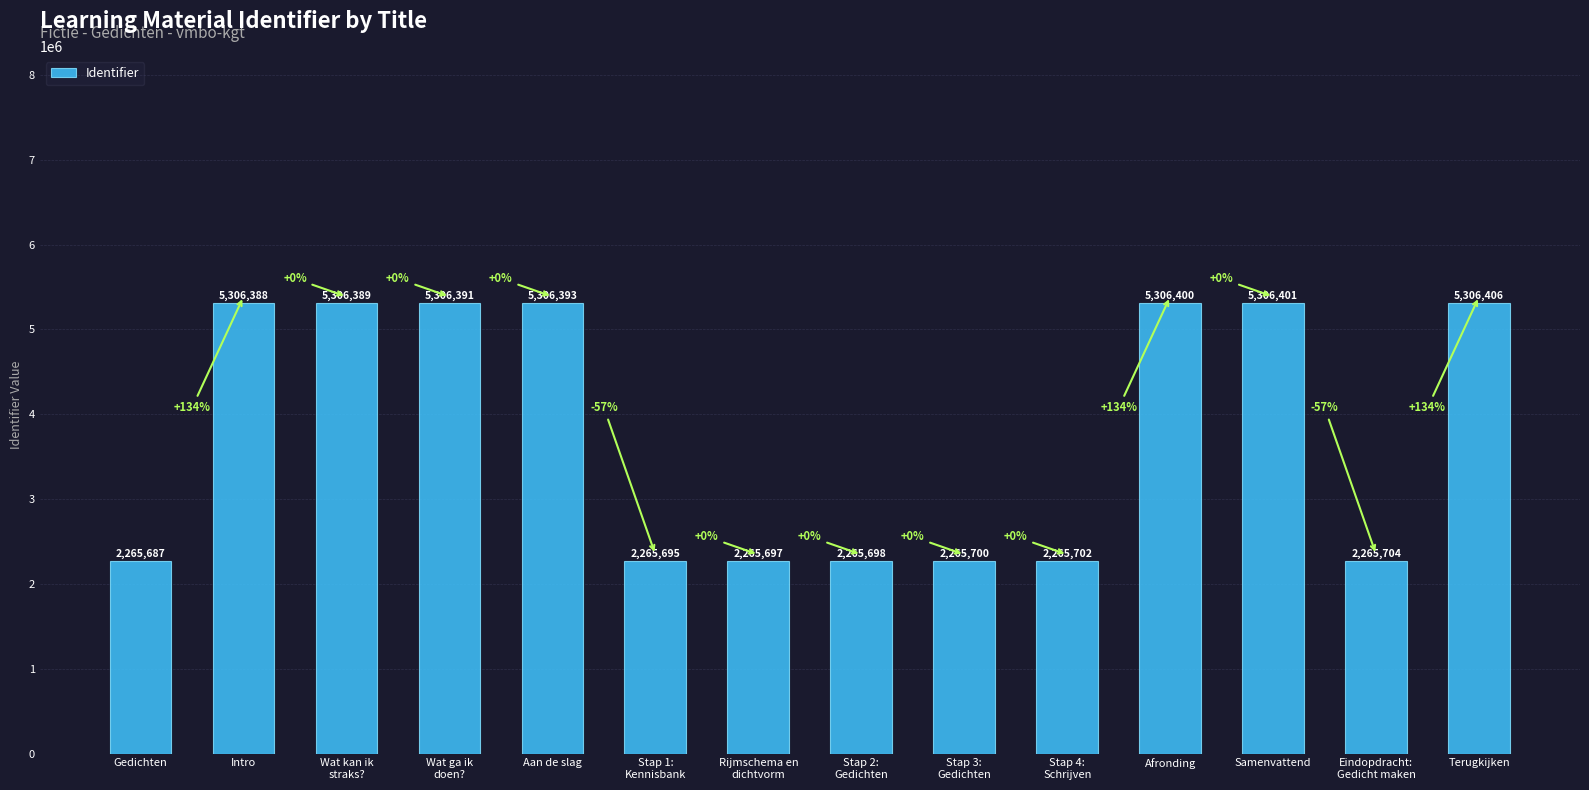

How many data points does each series have?

14